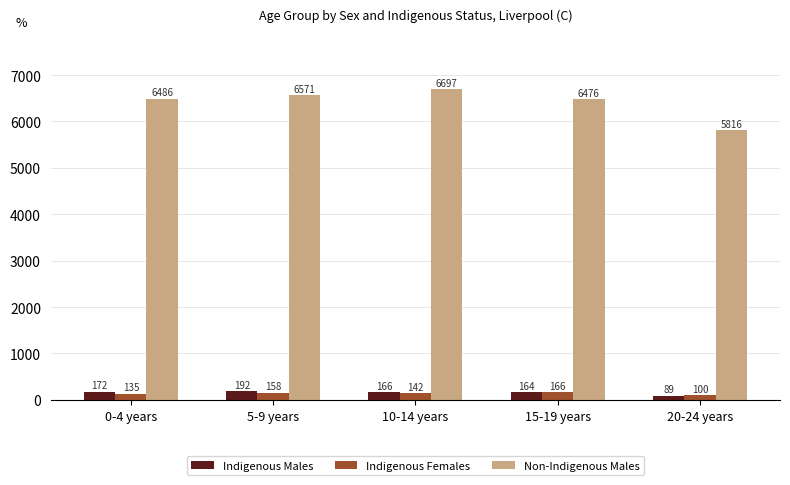

What is the sum of all Indigenous Males values?

783